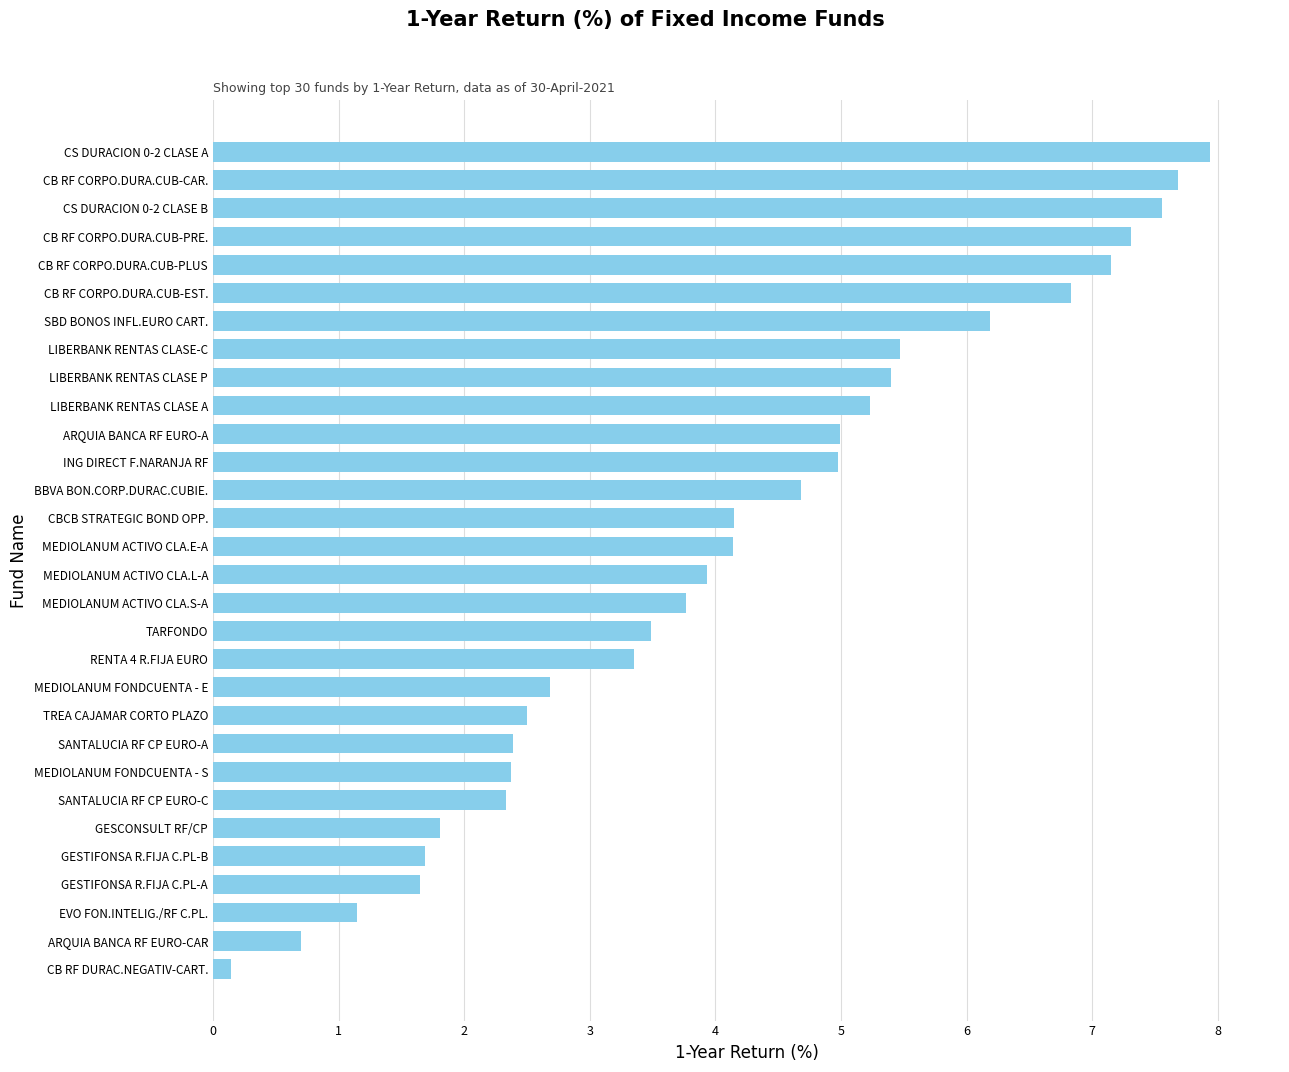

At which category does the chart reach its peak across all series?

CS DURACION 0-2 CLASE A